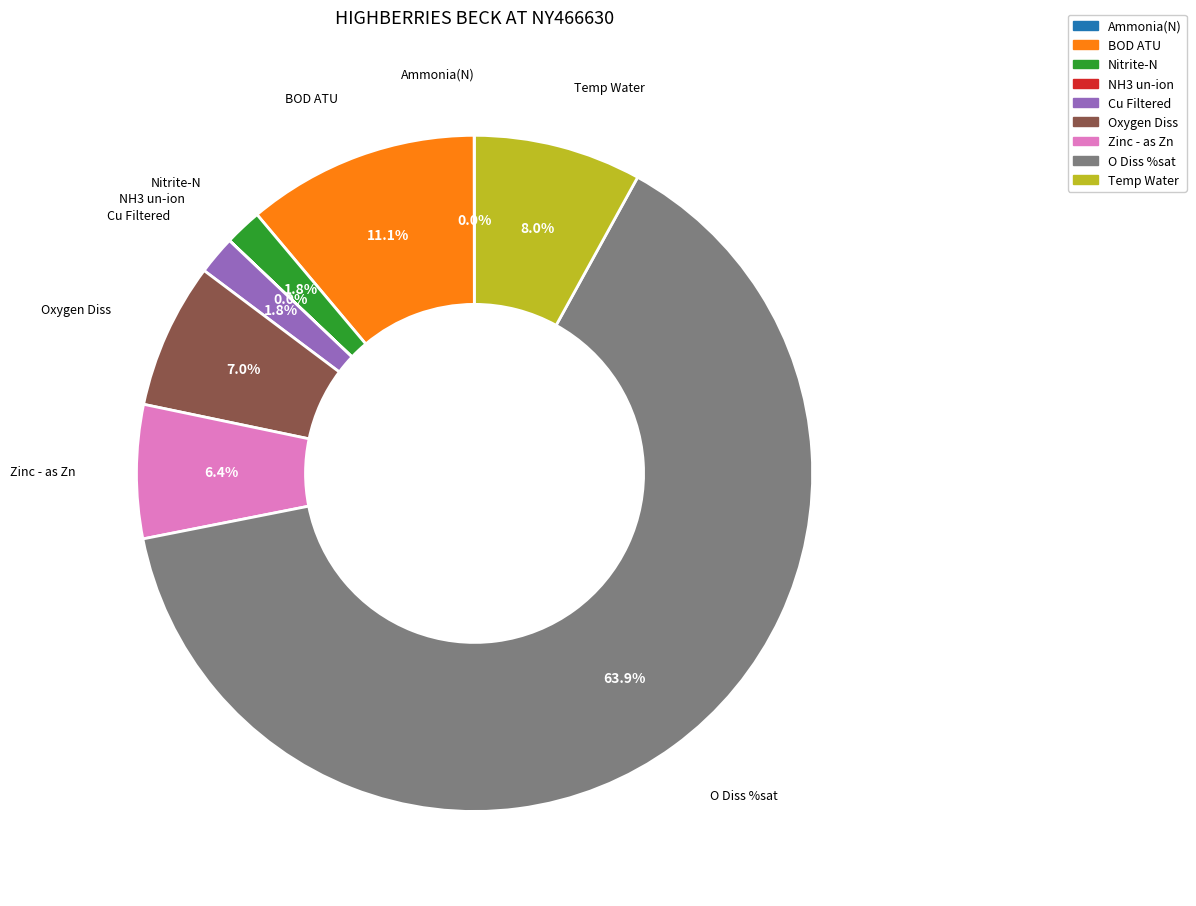

Which category has the biggest portion of the pie?

O Diss %sat